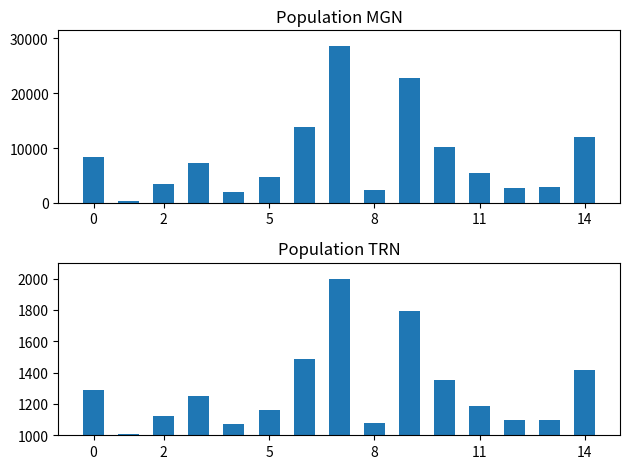

Count the number of data series in this chart.

2